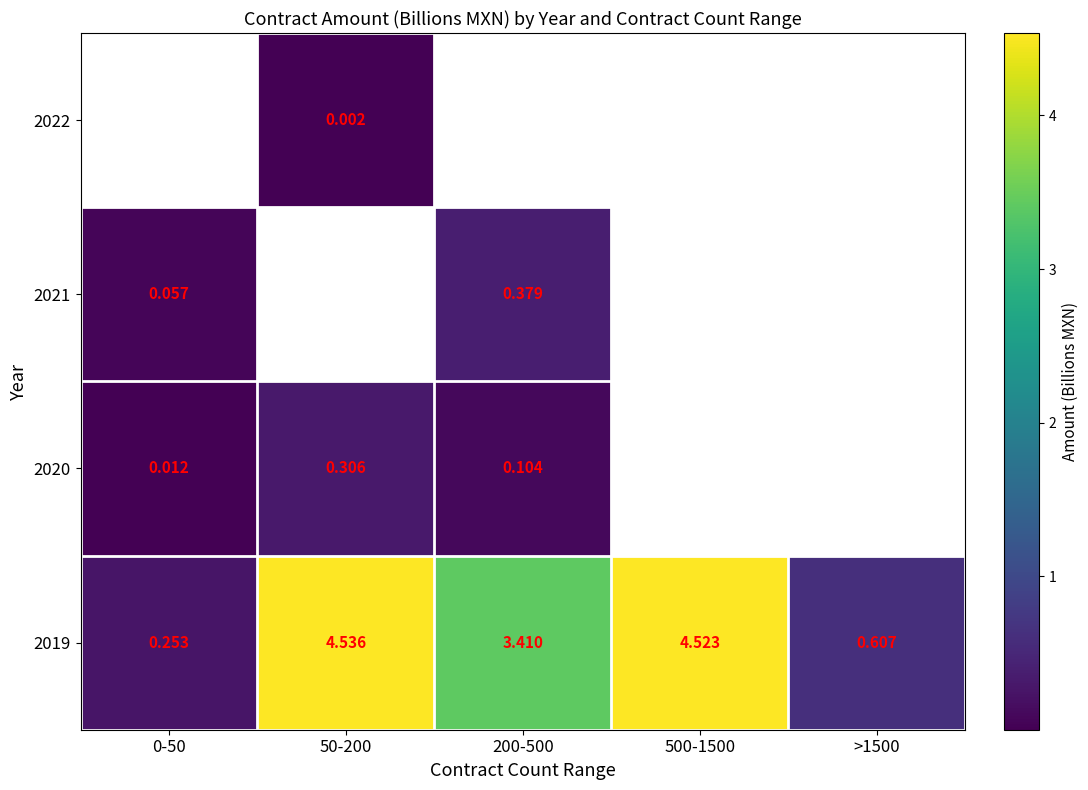

How many values in the 2019 series are below 3?

2